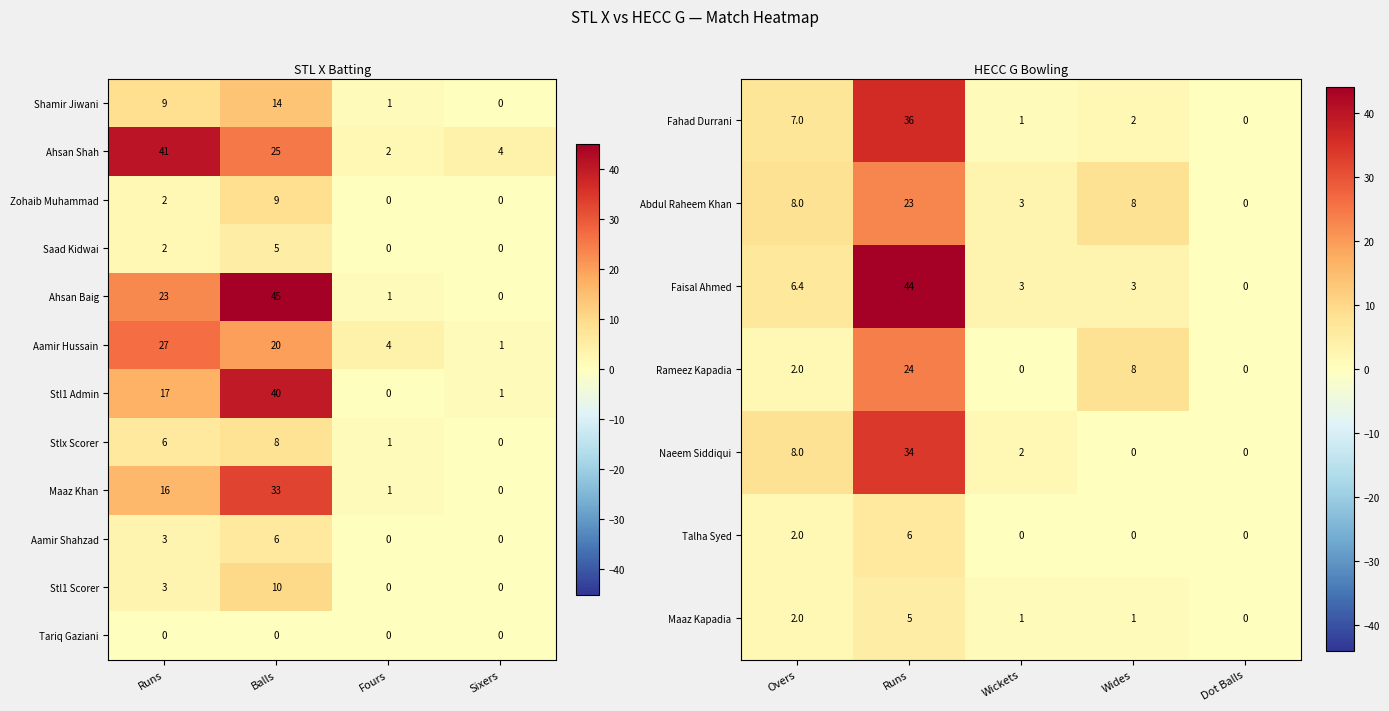

True or false: Aamir Hussain has a value of 14 at Runs.

False